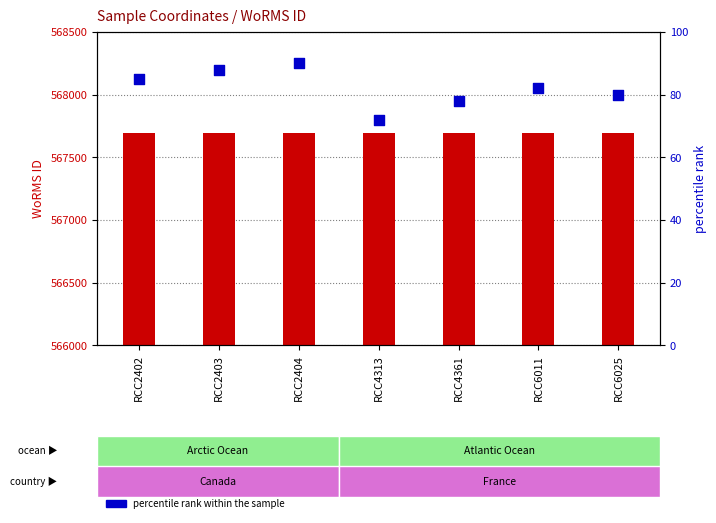

Which series has the widest spread of Y values?

percentile rank within the sample